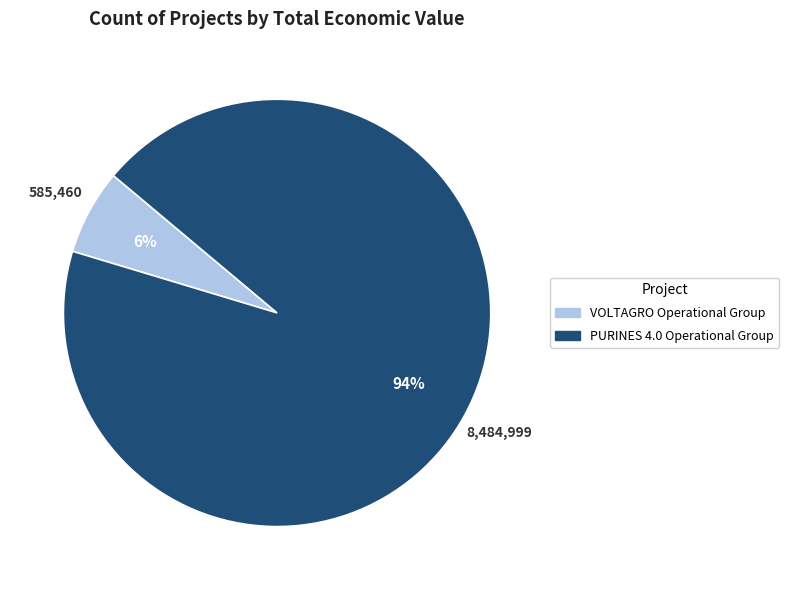

Between VOLTAGRO Operational Group and PURINES 4.0 Operational Group, which is larger?

PURINES 4.0 Operational Group